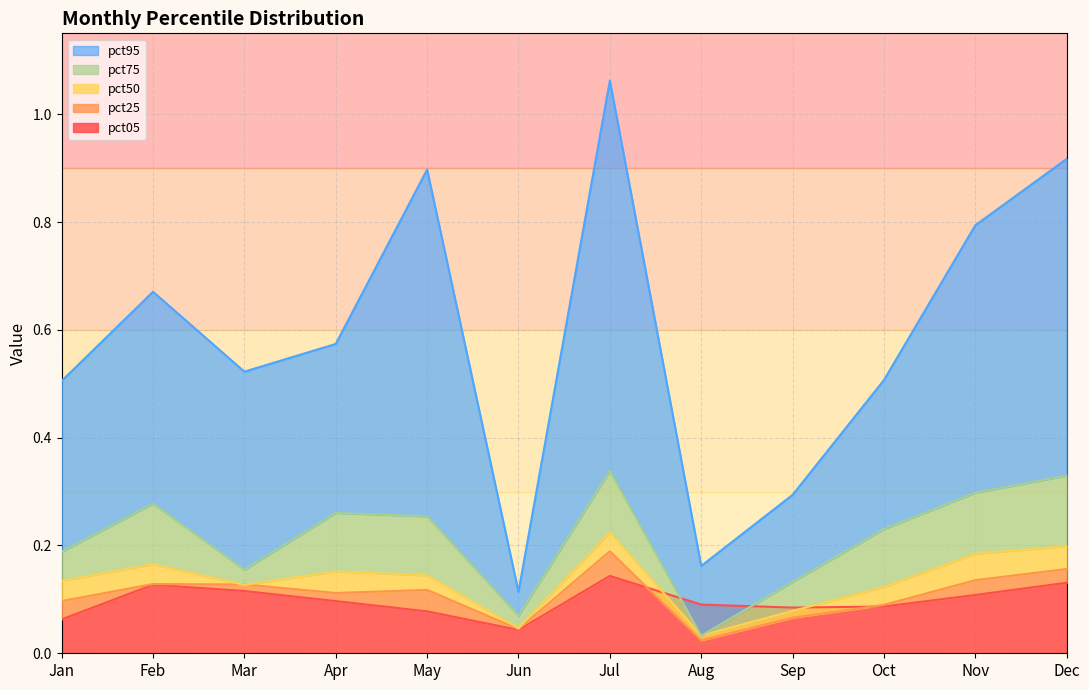

What is the value of the pct75 point at the 9th from the left?

0.1